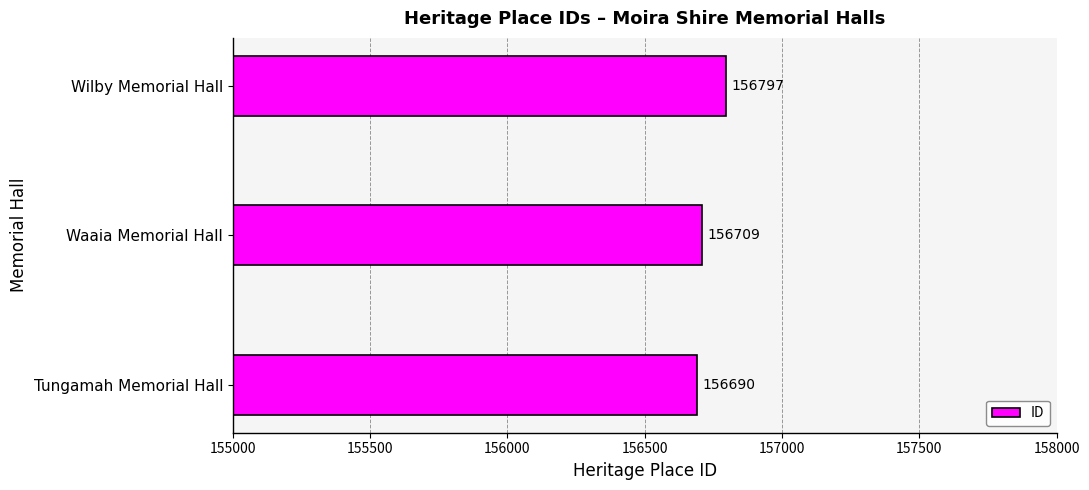

What is the sum of all values?

470196